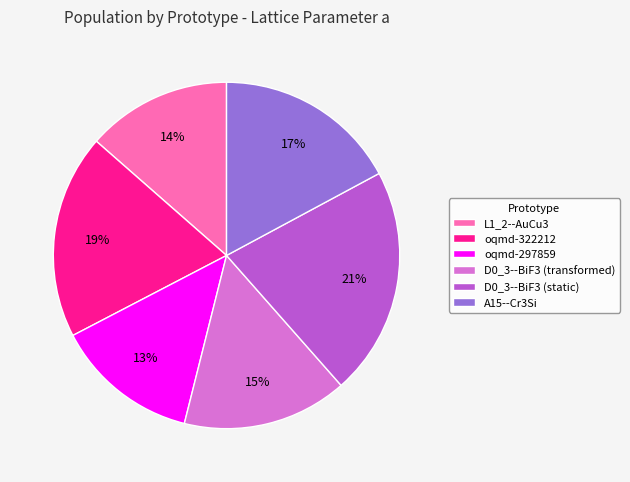

Is there a majority slice in this chart?

No